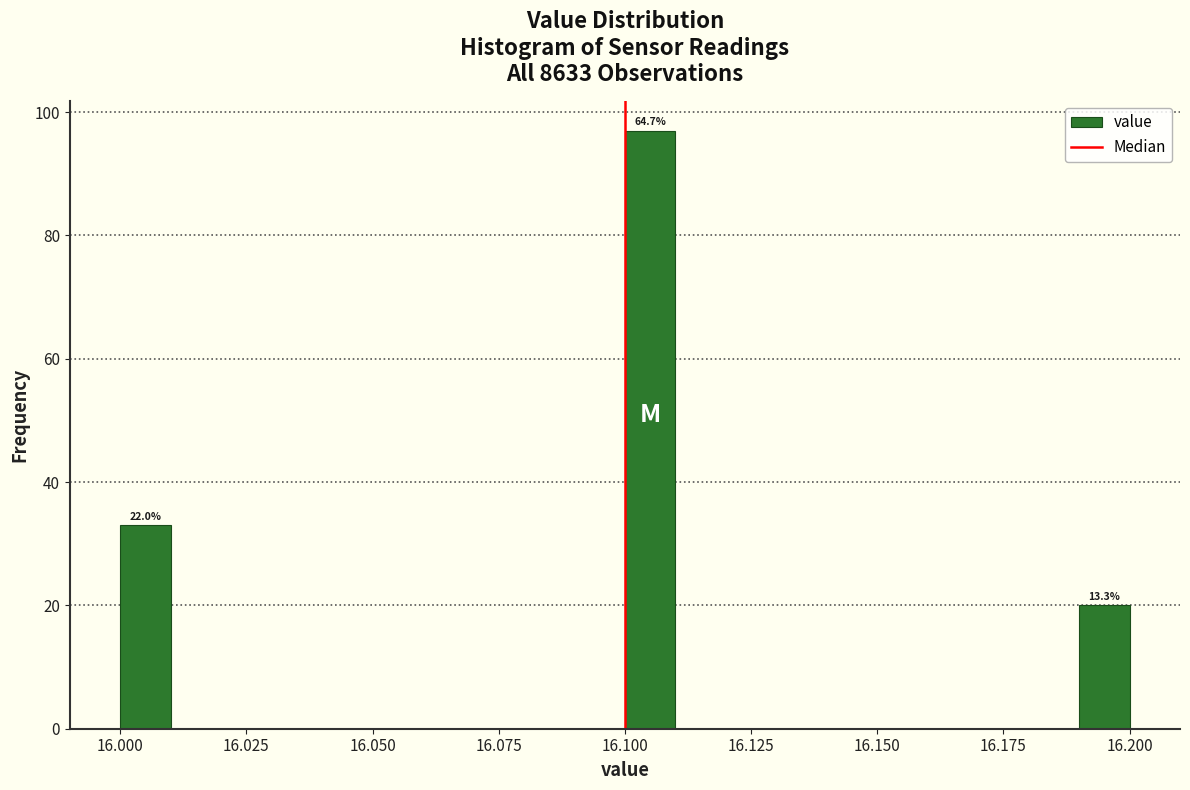

Read against the x-axis, roughly where is the centre of the tallest bar?

16.105